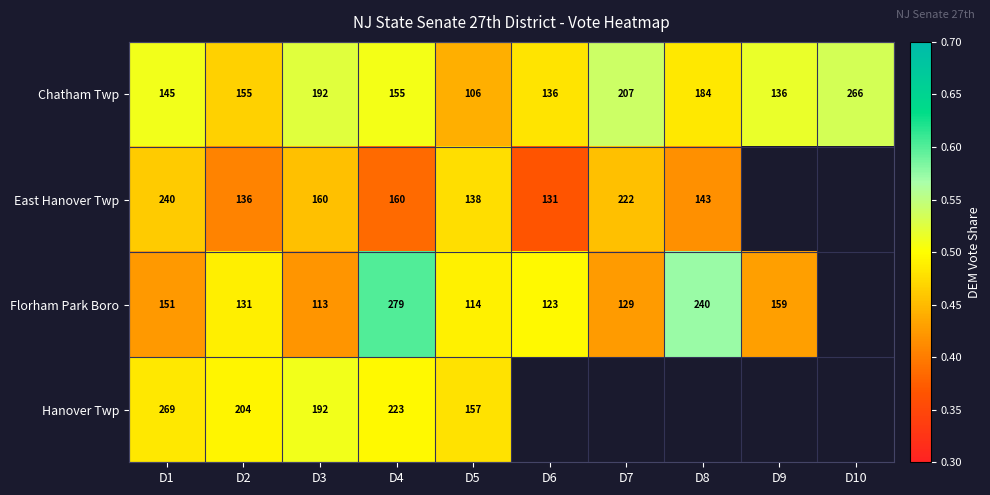

How many Chatham Twp values are between 0 and 1?

10